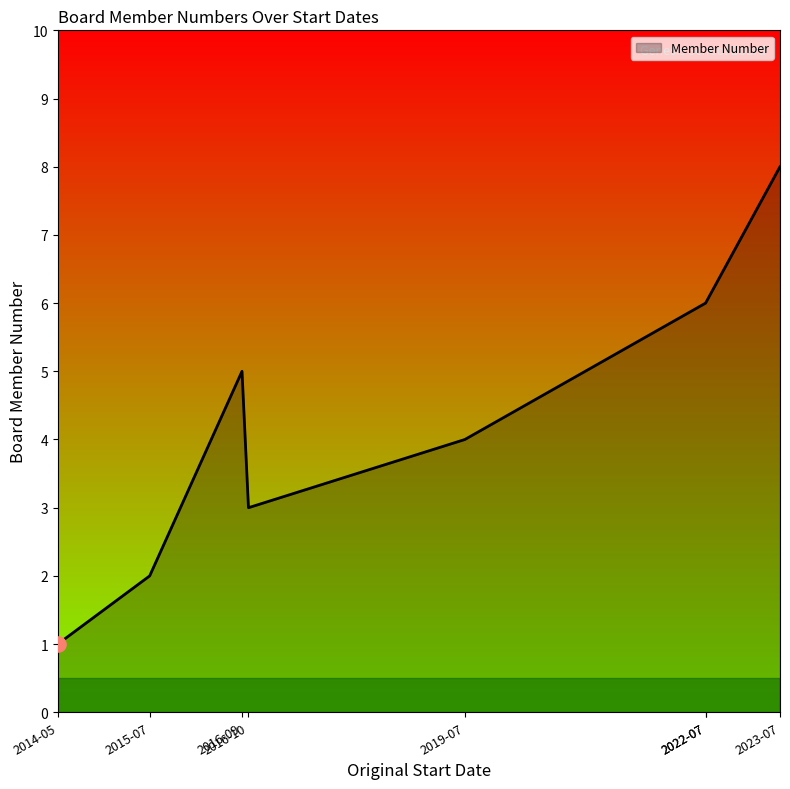

Between 2014-05-01 and 2019-07-01, which is larger?

2019-07-01